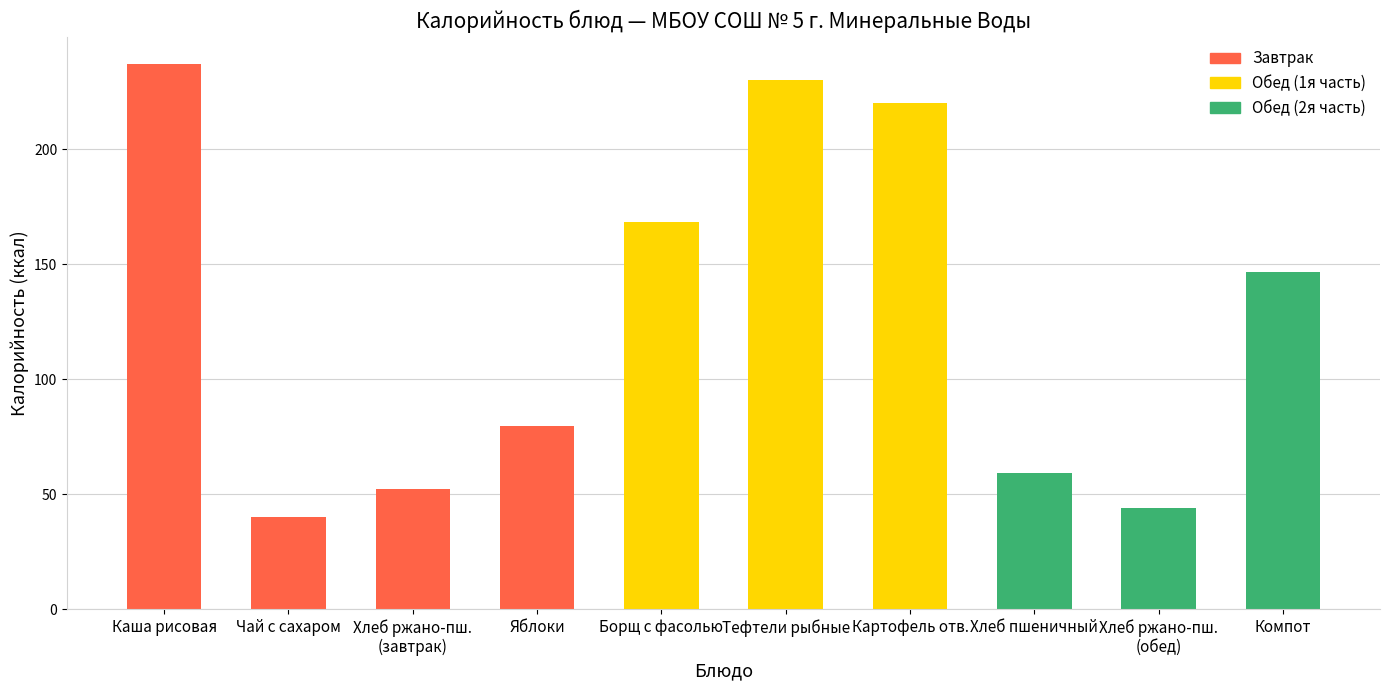

Is it true that the value at Чай с сахаром is 40.0?

True